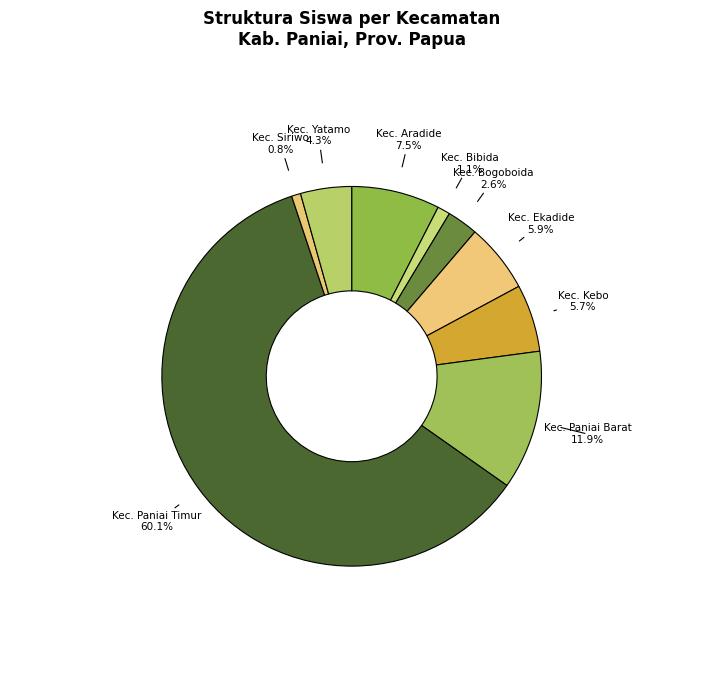

Count the number of slices in the pie.

9